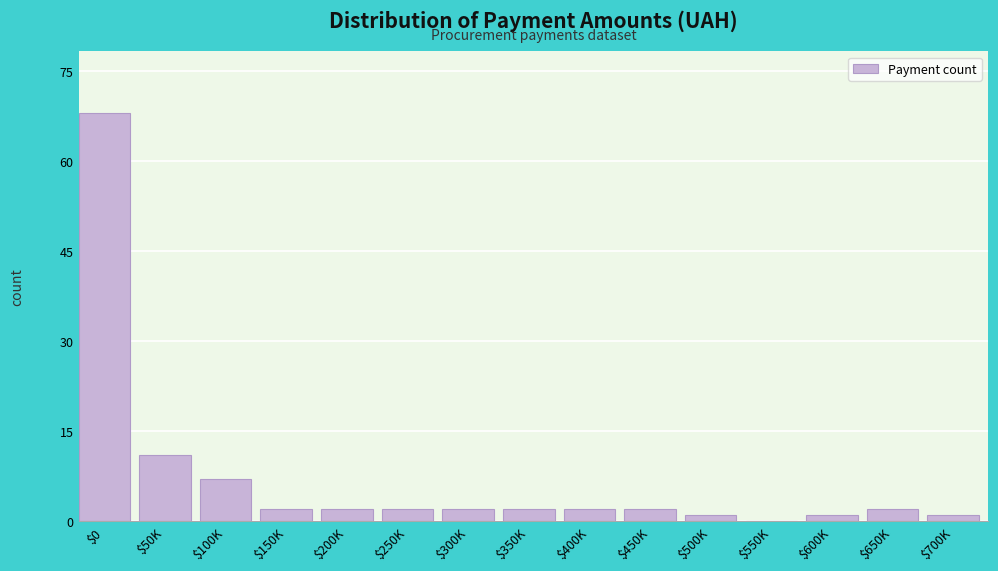

The chart shows a value of 2 at $650K. True or false?

True